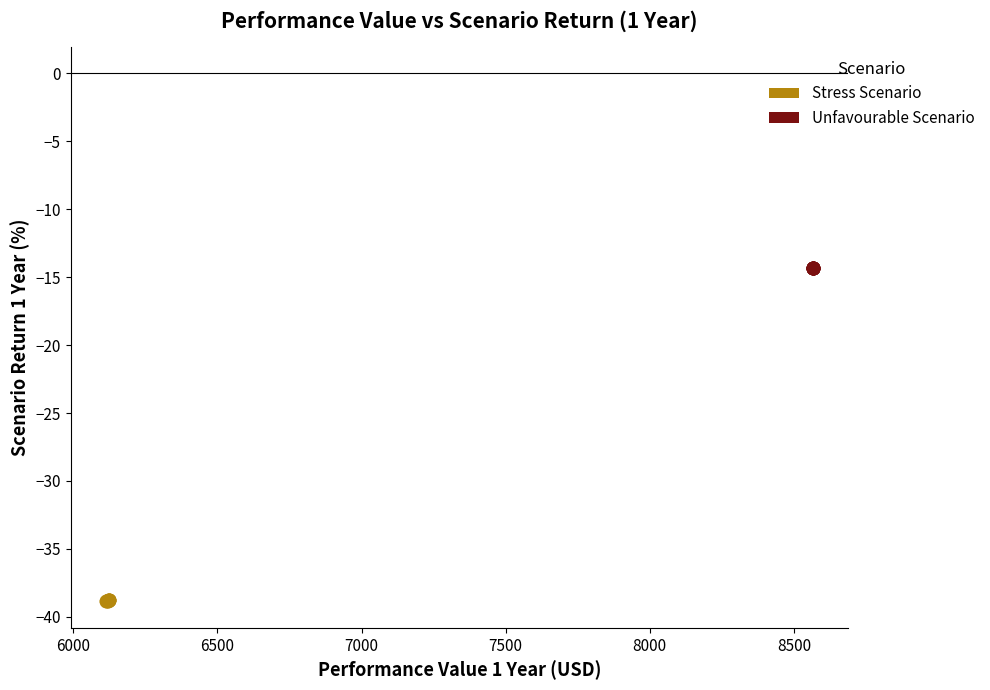

Which series contains the lowest Y value?

Stress Scenario